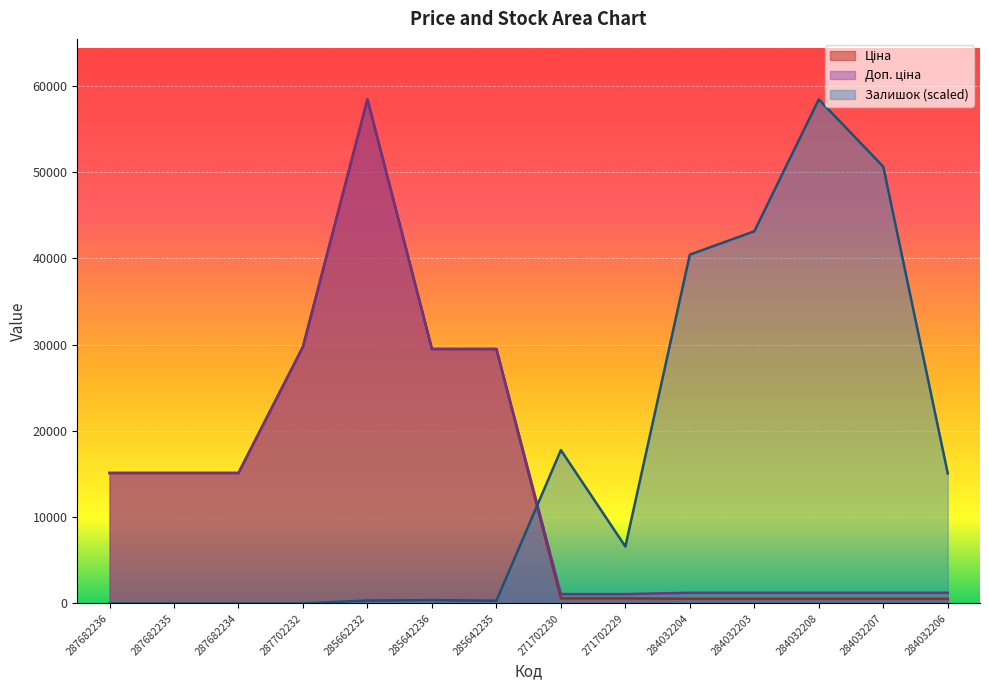

Does the chart display data point markers on the line(s)?

No